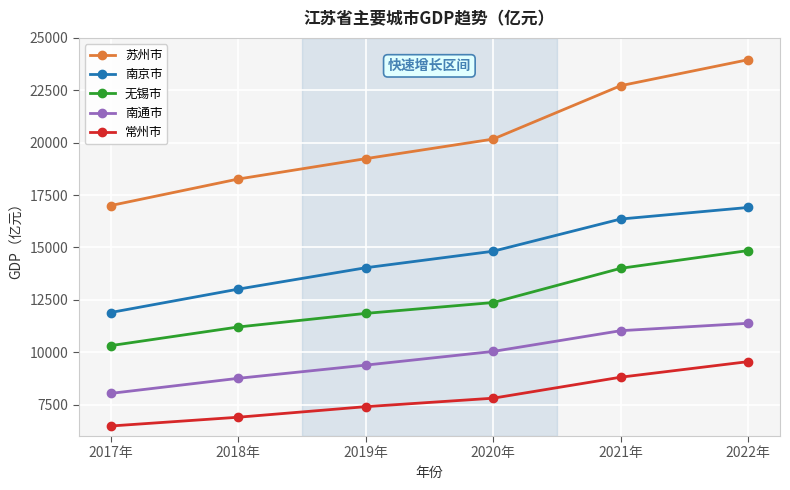

Does the chart have visible grid lines?

Yes